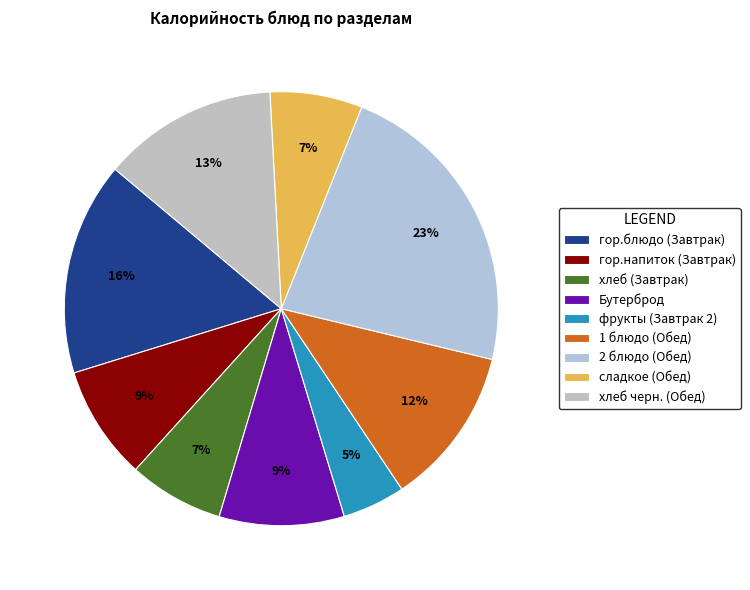

Do 2 блюдо (Обед) and хлеб черн. (Обед) together represent more than half of the pie?

No